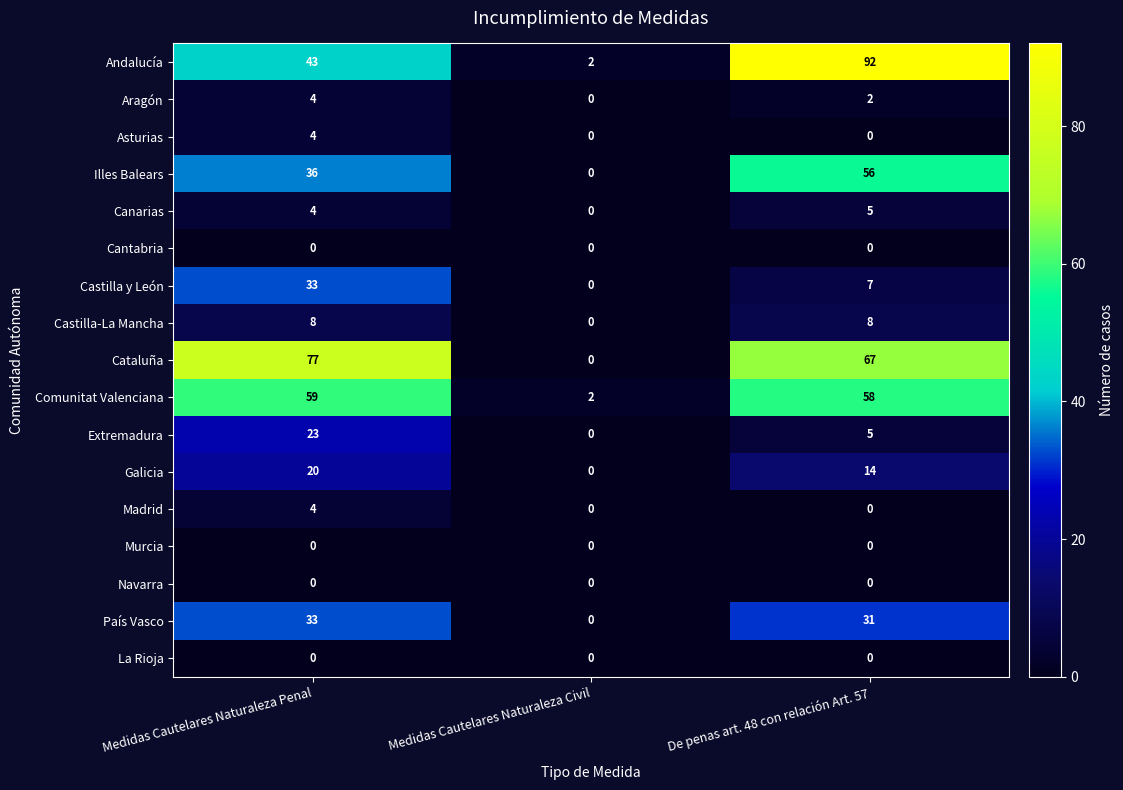

How many categories are shown in the chart?

3